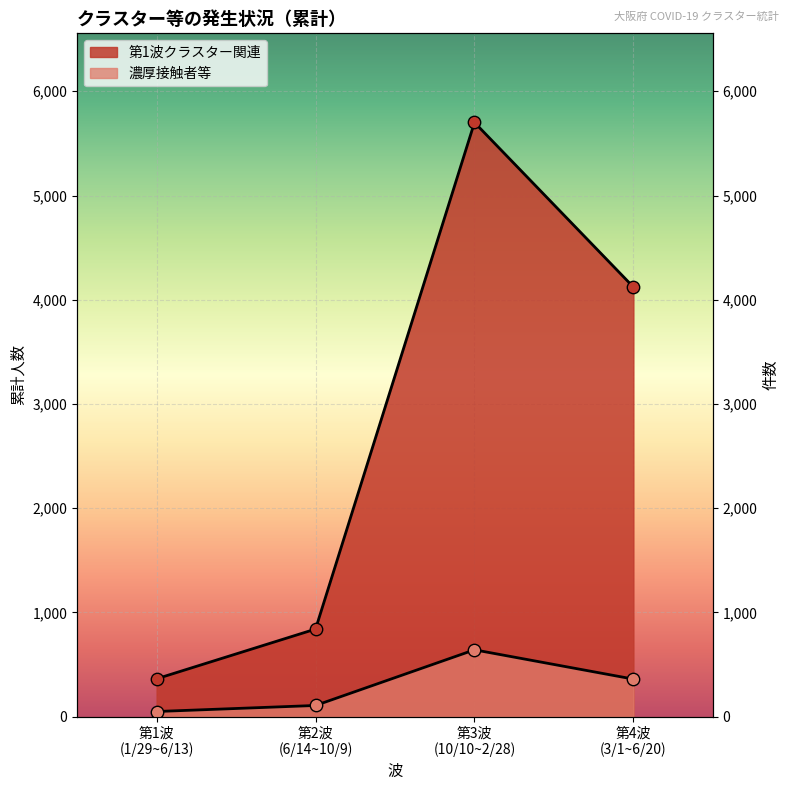

What are all the series names shown in the legend?

第1波クラスター関連, 濃厚接触者等